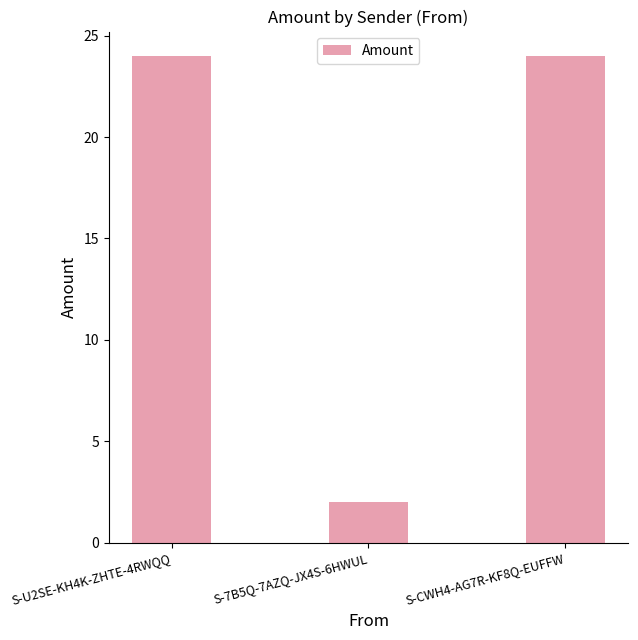

What is the greatest value displayed?

24